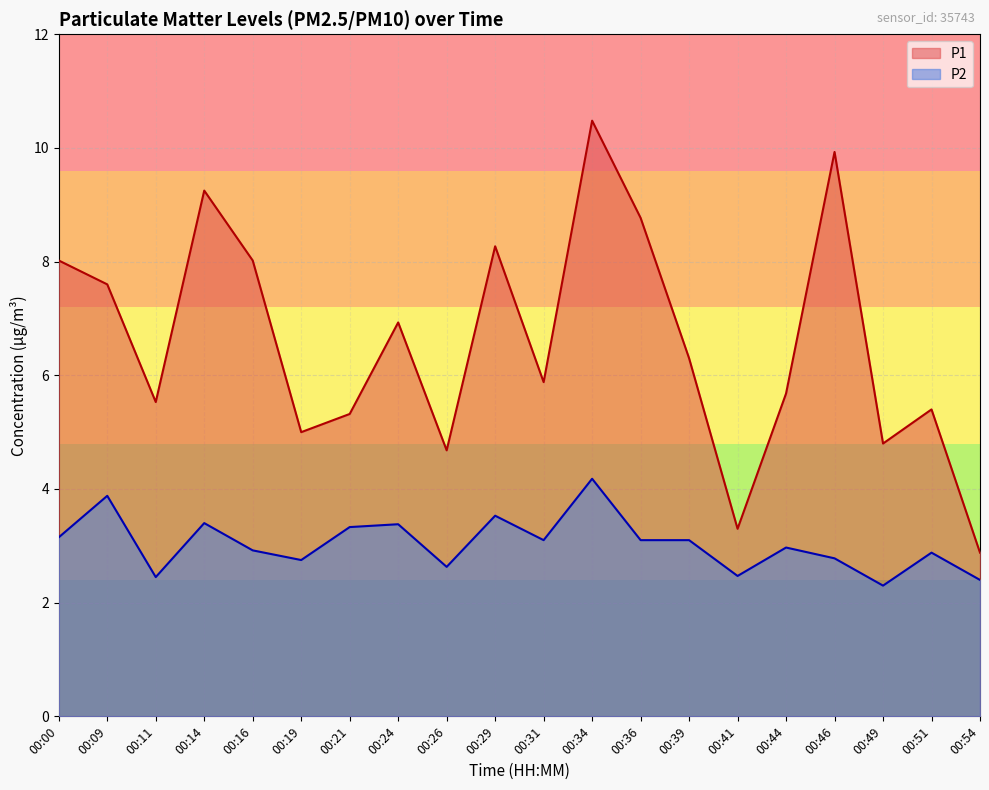

Which has a higher value, 00:26 or 00:00?

00:00